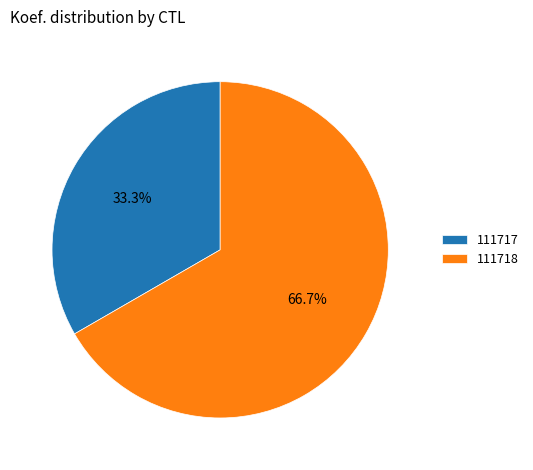

To the nearest percent, what portion does 111717 represent?

33%